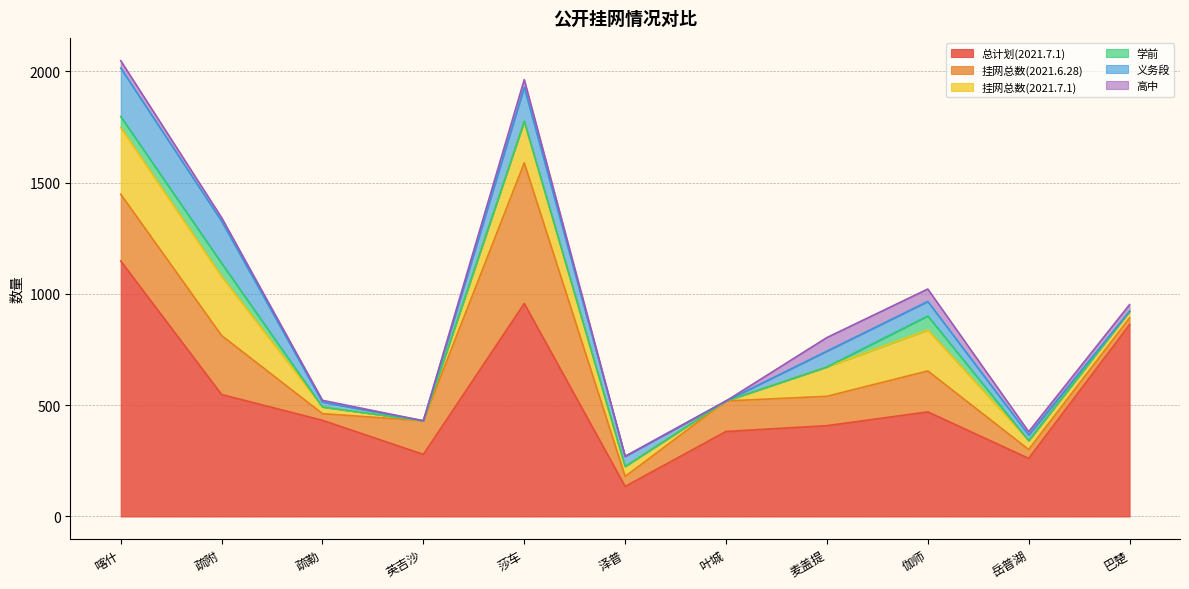

What is the sum of the 挂网总数(2021.7.1) values at 巴楚 and 疏勒?

60